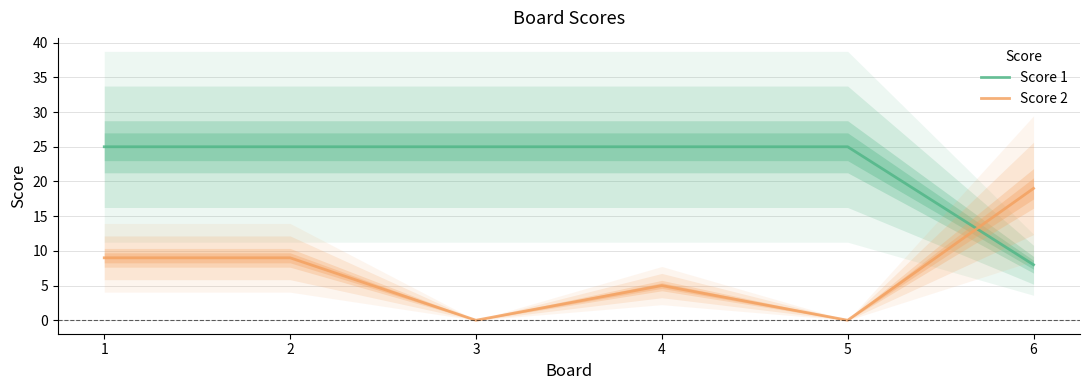

At which category is the sum across all series the highest?

1